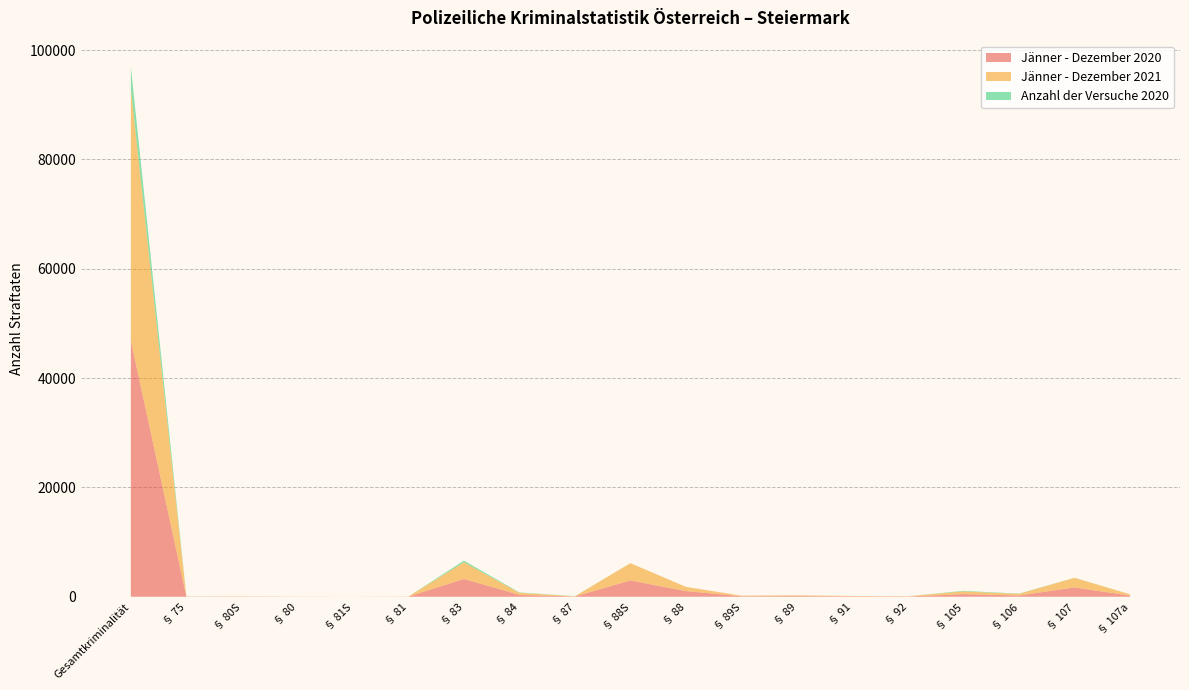

Reading left to right, transcribe all the data shown in this chart.

Jänner - Dezember 2020: Gesamtkriminalität=46825	§ 75=23	§ 80S=35	§ 80=9	§ 81S=3	§ 81=22	§ 83=3250	§ 84=342	§ 87=42	§ 88S=2981	§ 88=1028	§ 89S=85	§ 89=126	§ 91=75	§ 92=46	§ 105=476	§ 106=236	§ 107=1690	§ 107a=209
Jänner - Dezember 2021: Gesamtkriminalität=46022	§ 75=21	§ 80S=31	§ 80=16	§ 81S=2	§ 81=19	§ 83=3058	§ 84=373	§ 87=49	§ 88S=3156	§ 88=771	§ 89S=112	§ 89=129	§ 91=68	§ 92=47	§ 105=499	§ 106=288	§ 107=1771	§ 107a=231
Anzahl der Versuche 2020: Gesamtkriminalität=4038	§ 75=18	§ 80S=0	§ 80=0	§ 81S=0	§ 81=0	§ 83=302	§ 84=70	§ 87=22	§ 88S=4	§ 88=2	§ 89S=1	§ 89=5	§ 91=1	§ 92=0	§ 105=101	§ 106=50	§ 107=16	§ 107a=2